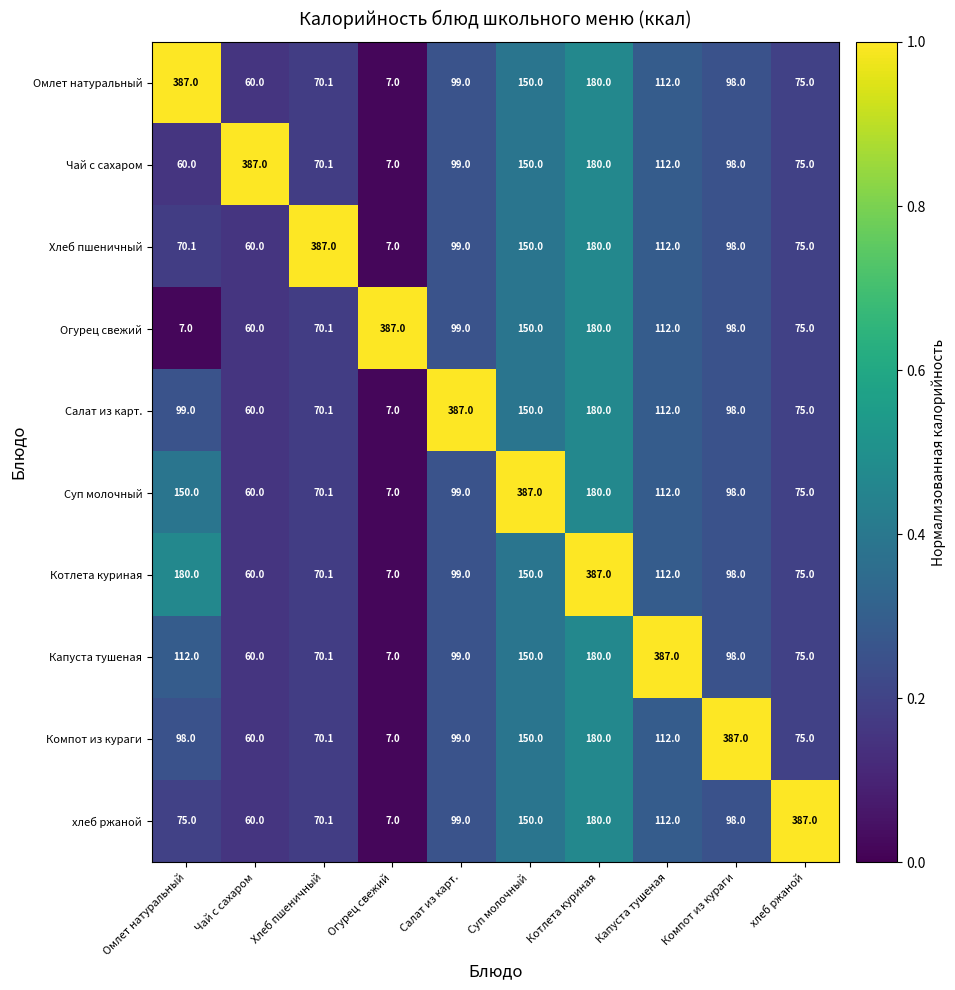

Is it true that Салат из карт. equals 7.0 at Огурец свежий?

True